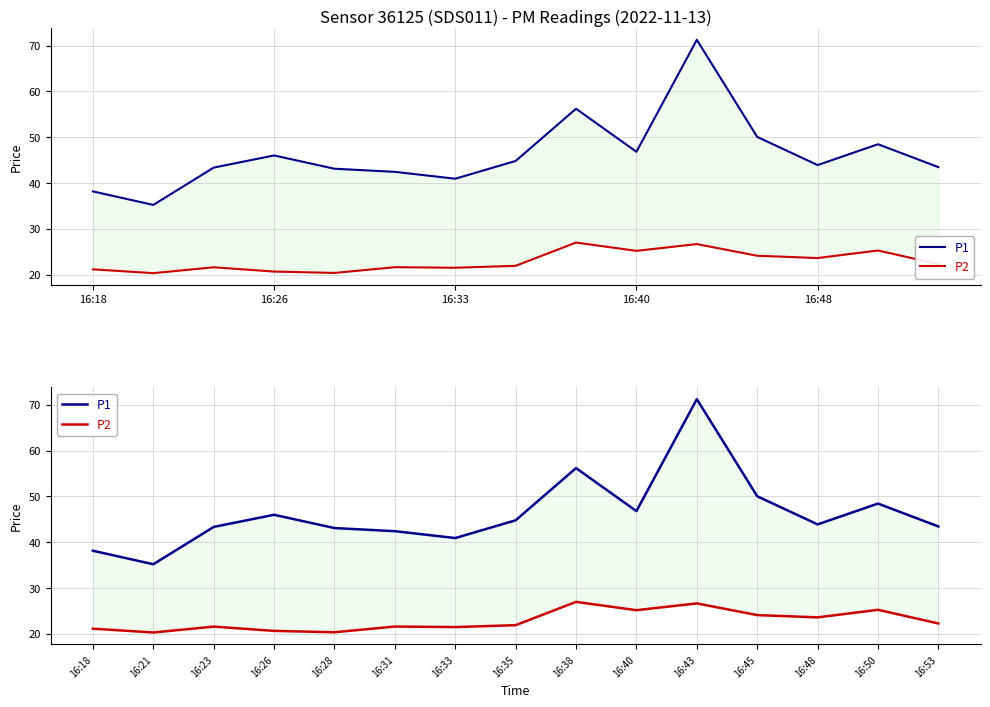

Is this an area chart (filled region under the line)?

No